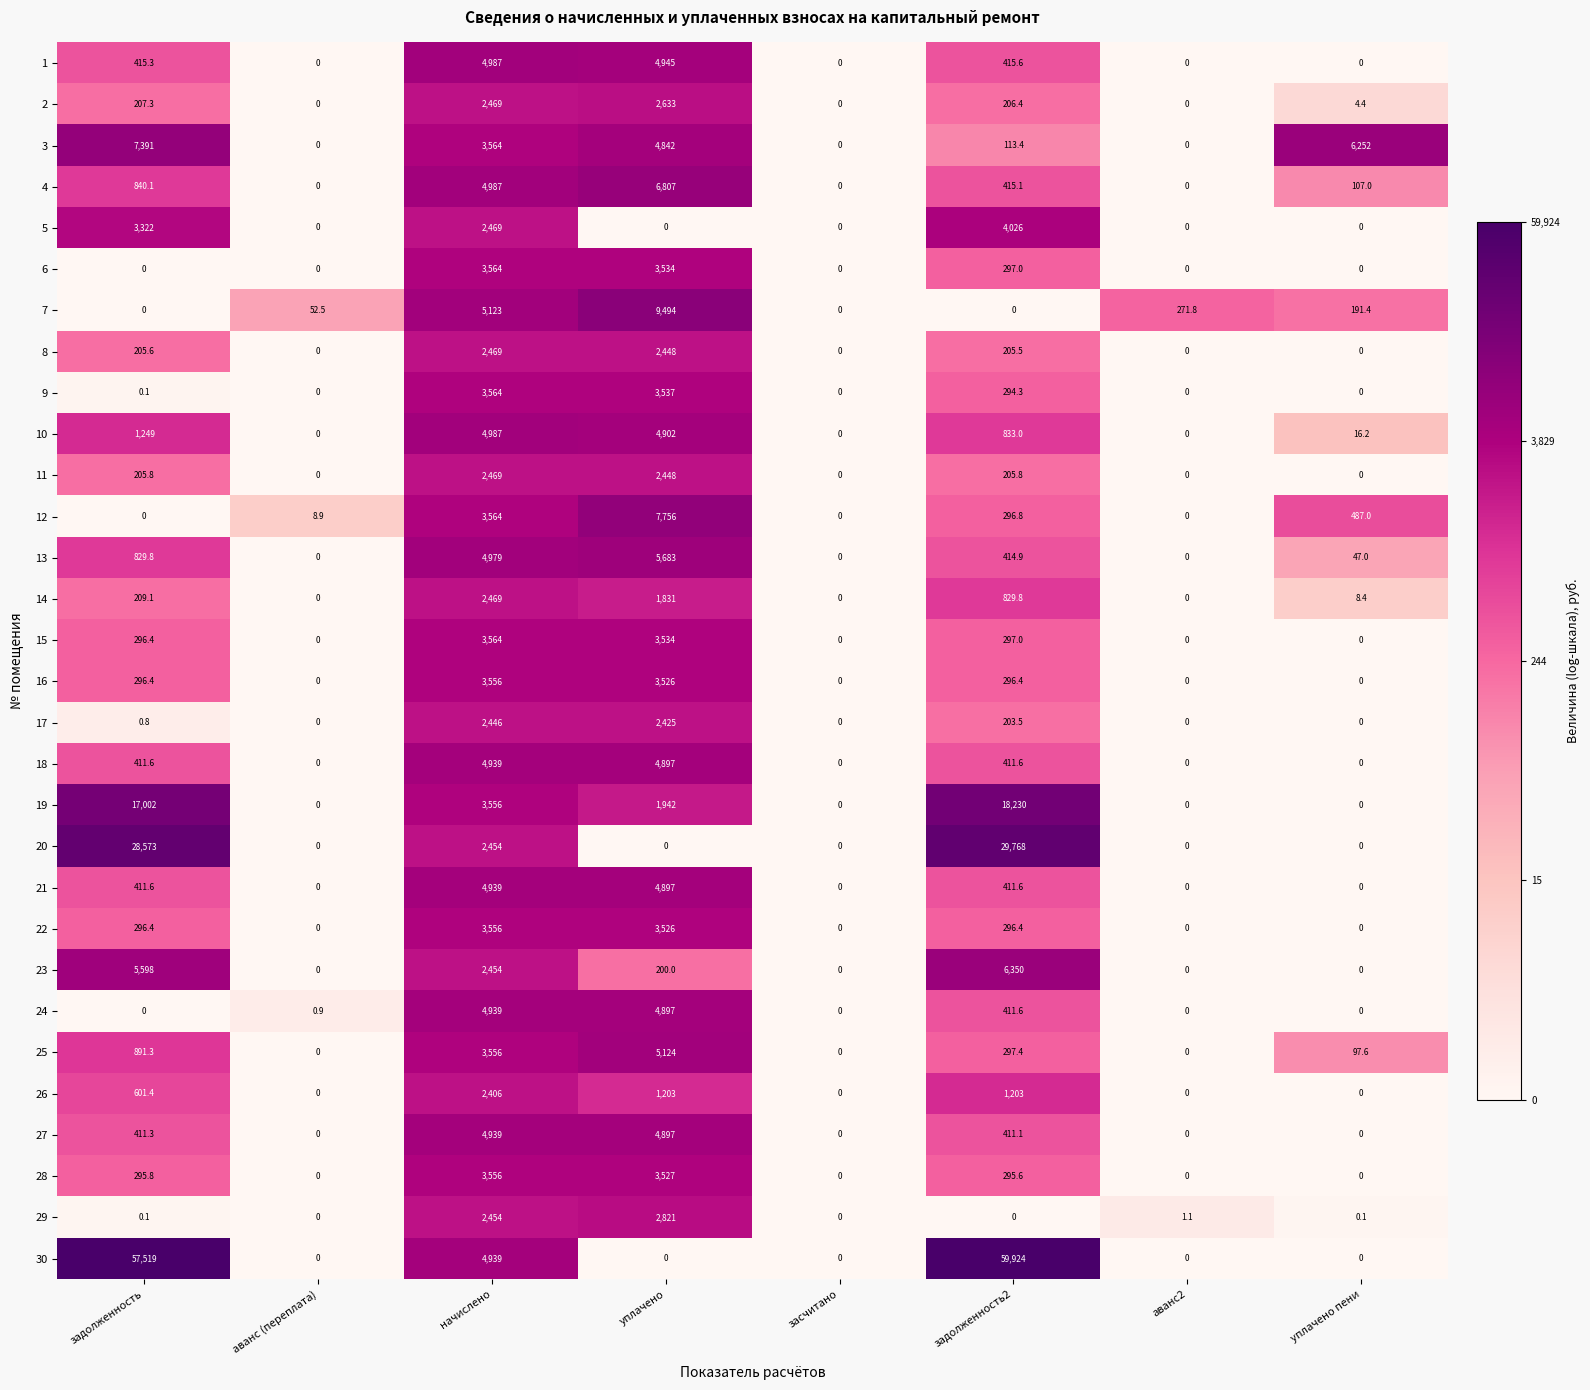

How many distinct data groups are displayed?

30